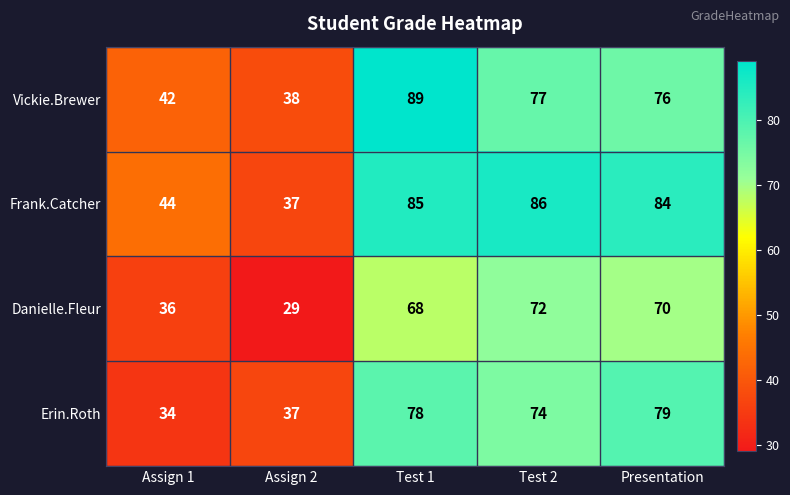

Which series has the largest total across all categories?

Frank.Catcher